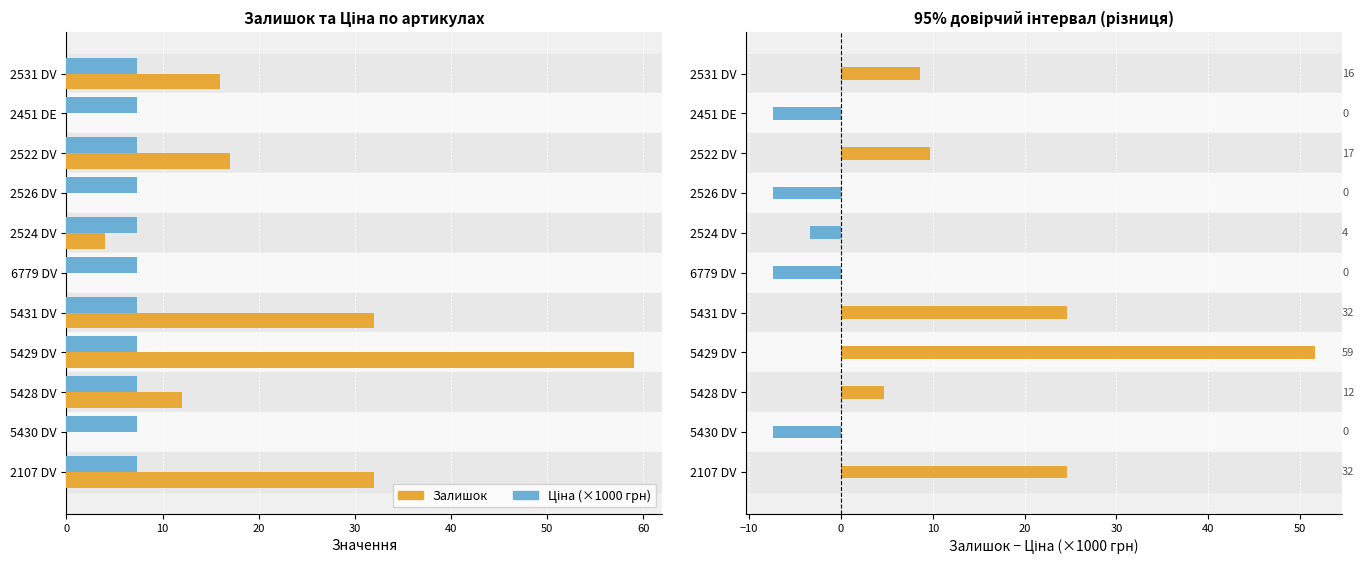

Does the chart contain any negative values?

No